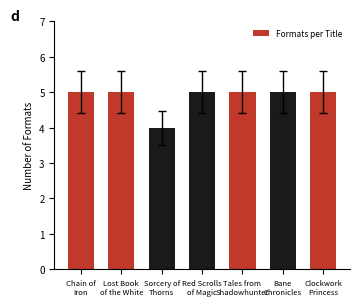

What value does the data have at Red Scrolls
of Magic?

5